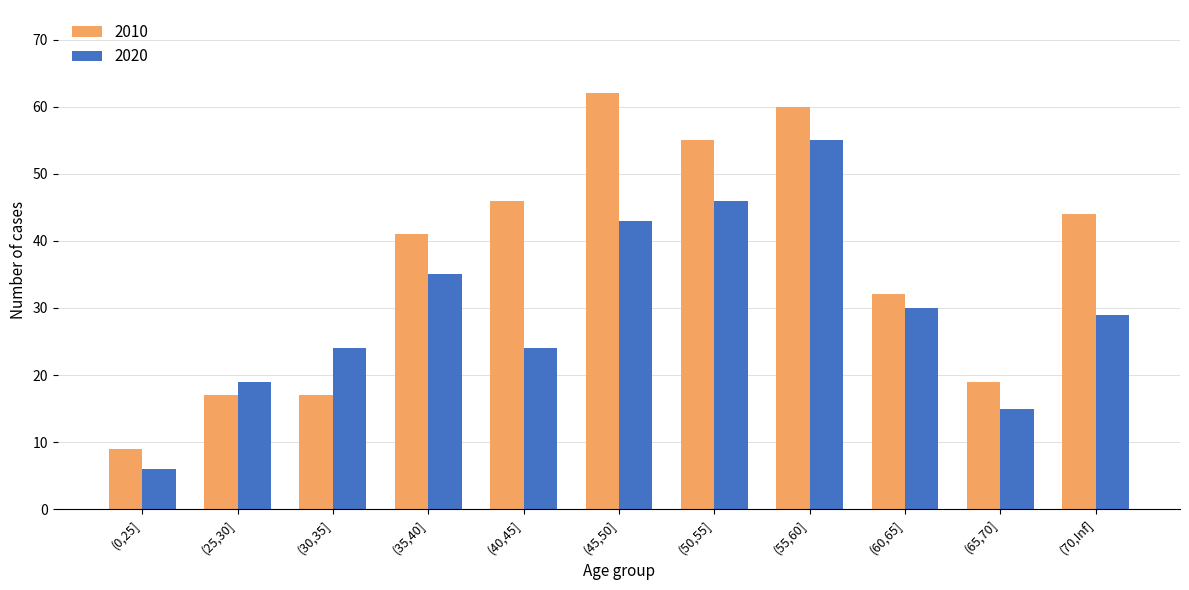

What are all the series names shown in the legend?

2010, 2020